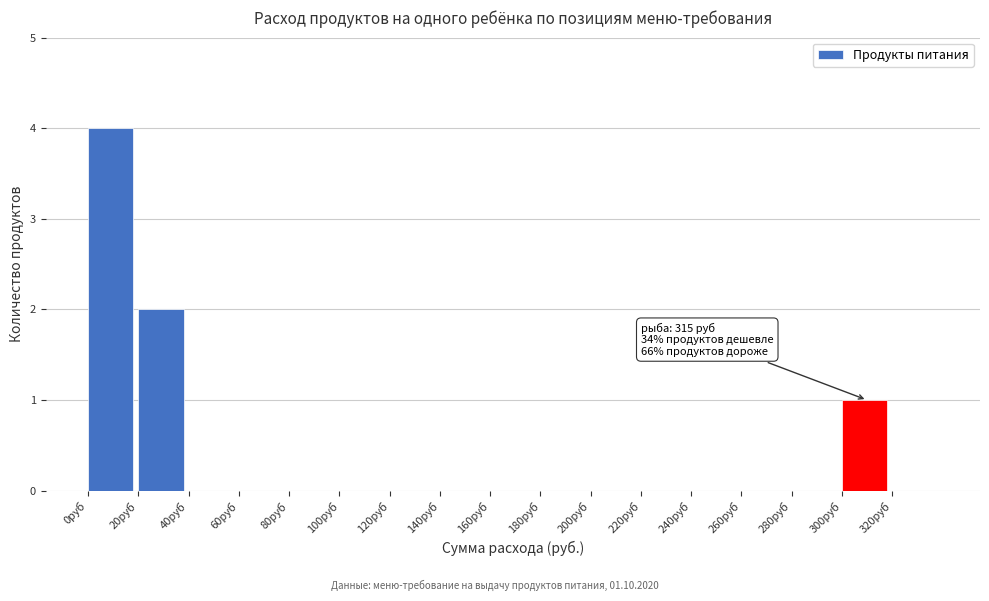

Over which range of the x-axis is the bar tallest?

0 to 20